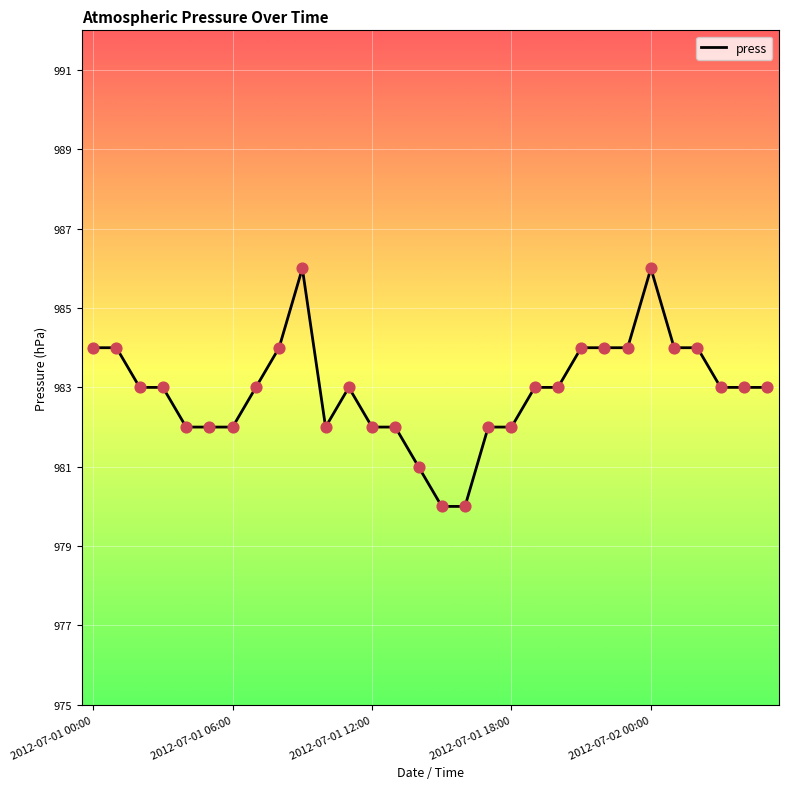

What is the greatest value displayed?

986